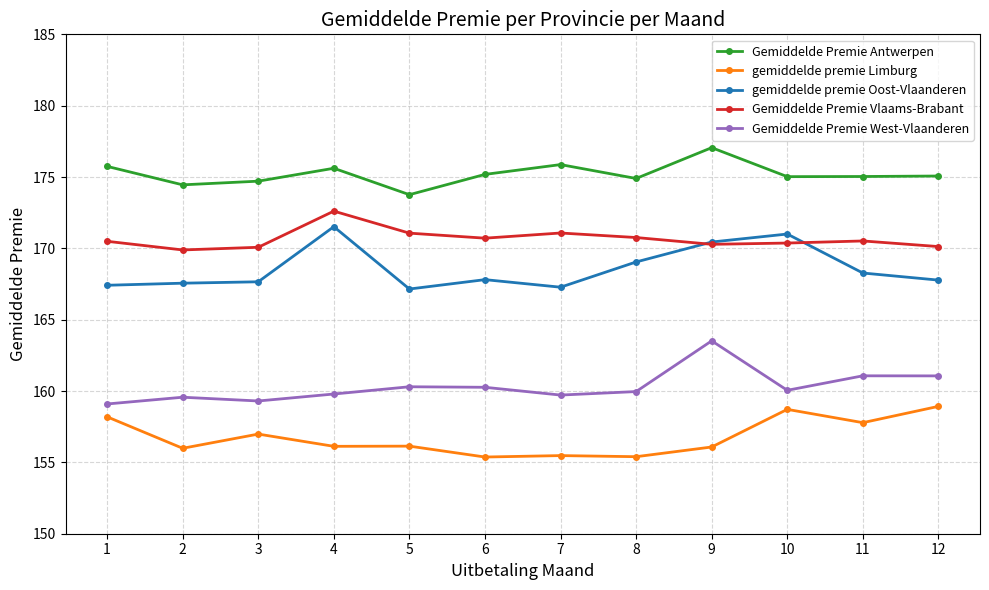

Where is the first local maximum for Gemiddelde Premie Vlaams-Brabant?

4